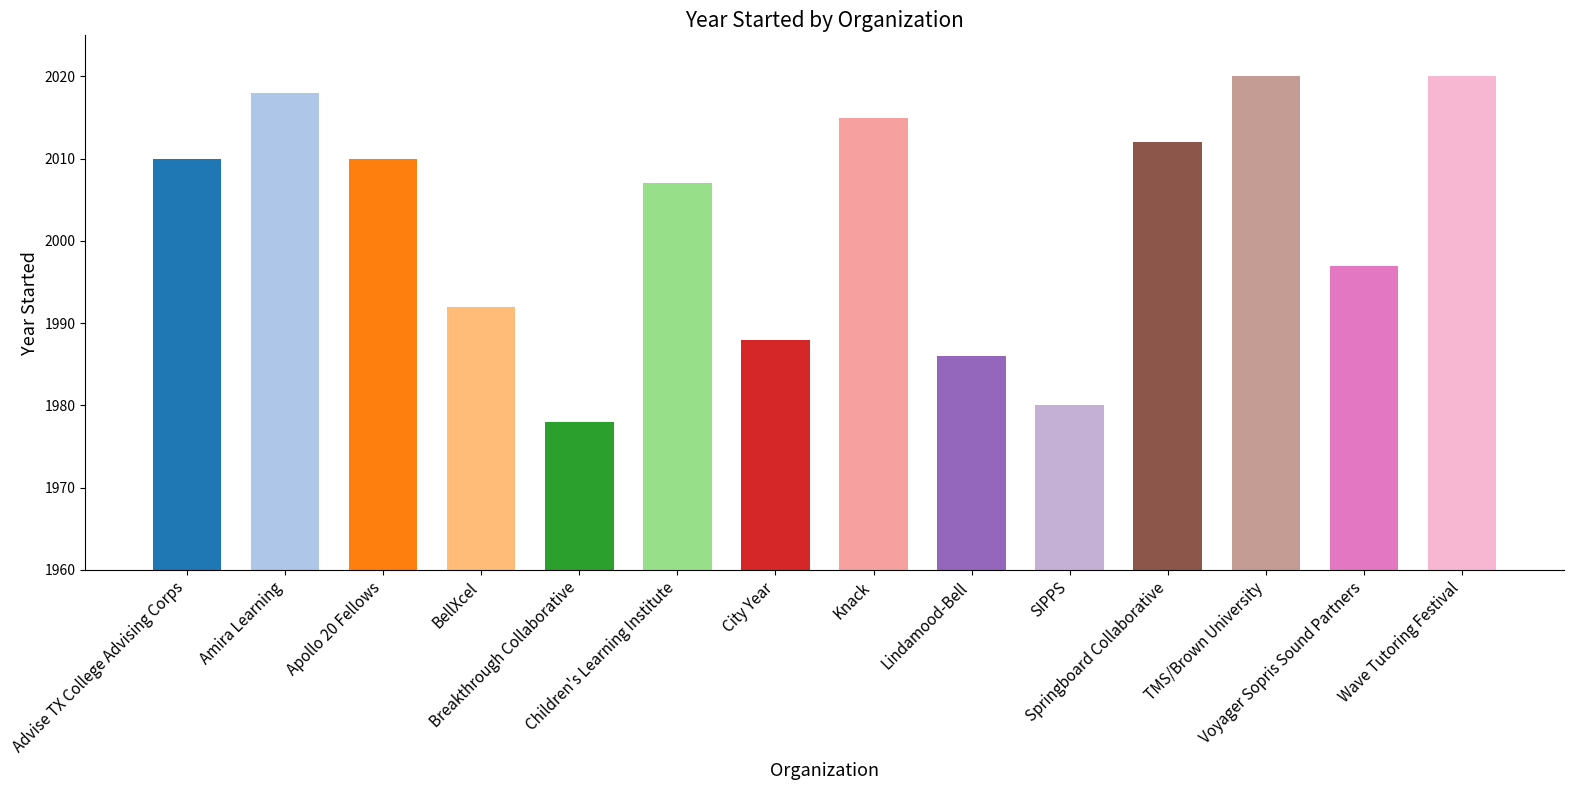

Reading left to right, what are all the values shown in this chart?

Advise TX College Advising Corps=2010	Amira Learning=2018	Apollo 20 Fellows=2010	BellXcel=1992	Breakthrough Collaborative=1978	Children's Learning Institute=2007	City Year=1988	Knack=2015	Lindamood-Bell=1986	SIPPS=1980	Springboard Collaborative=2012	TMS/Brown University=2020	Voyager Sopris Sound Partners=1997	Wave Tutoring Festival=2020